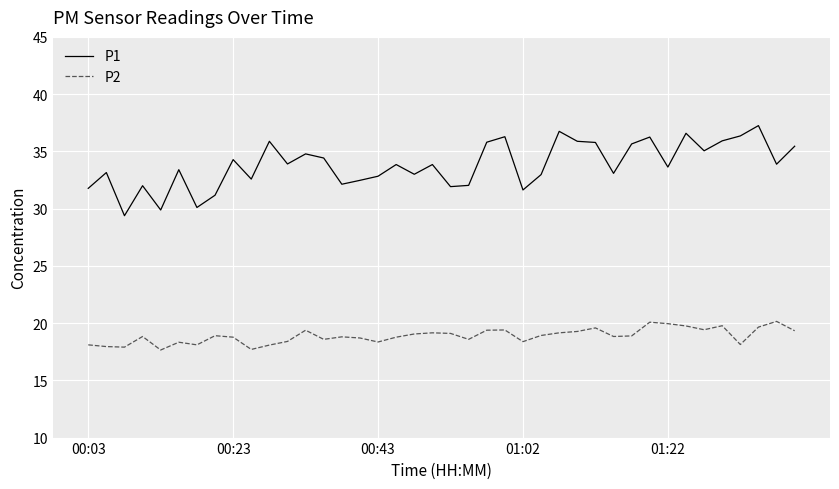

Which series has the largest range (max minus min)?

P1